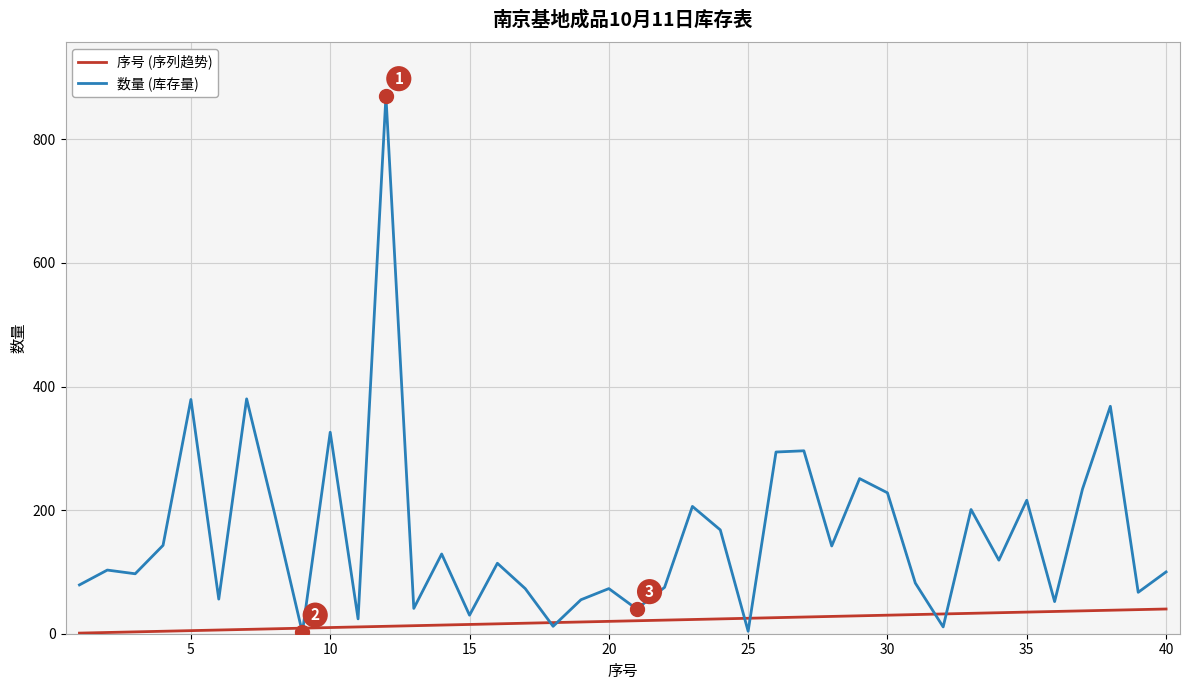

How many categories are shown in the chart?

40